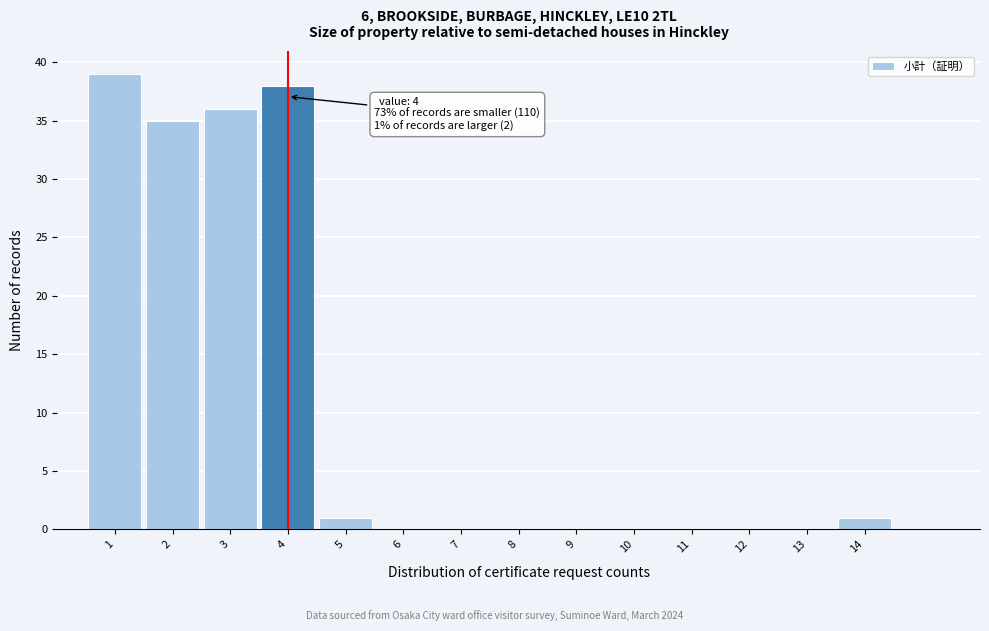

Which range on the x-axis has the tallest bar?

0.5 to 1.5